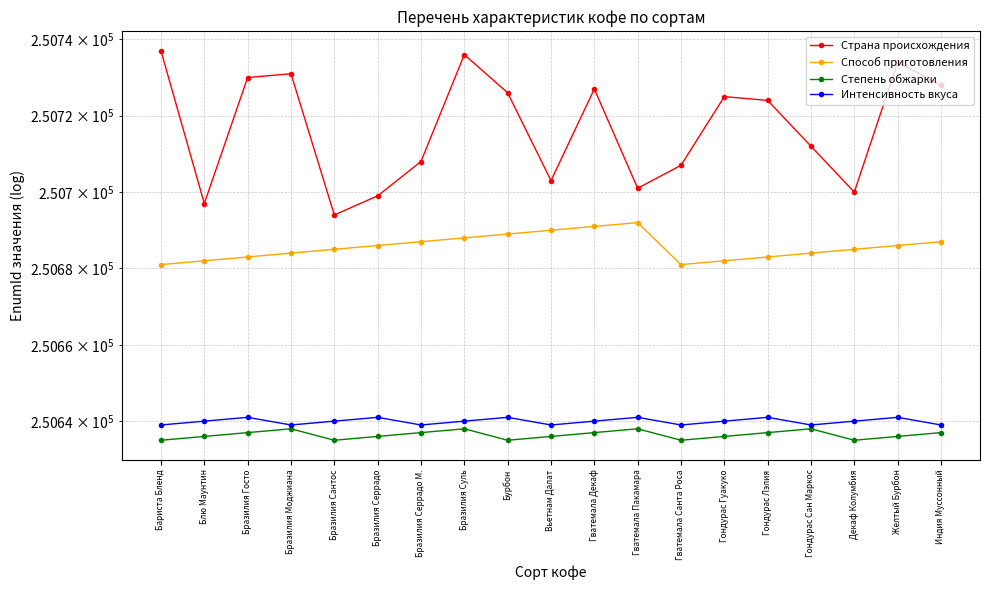

Is it true that Способ приготовления equals 250686 at Бразилия Серрадо?

True